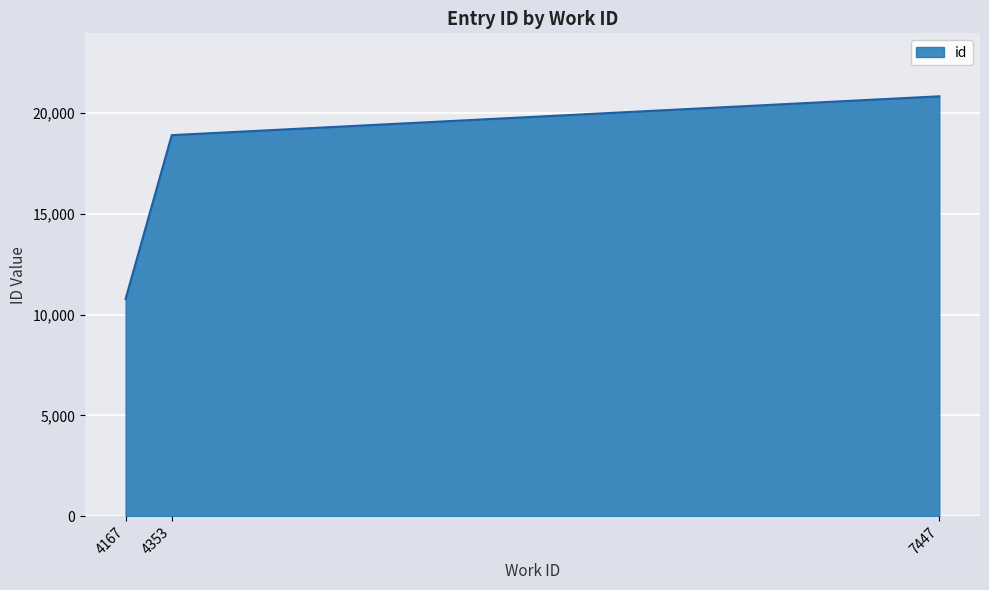

Reading left to right, what are all the values shown in this chart?

10781	18907	20835